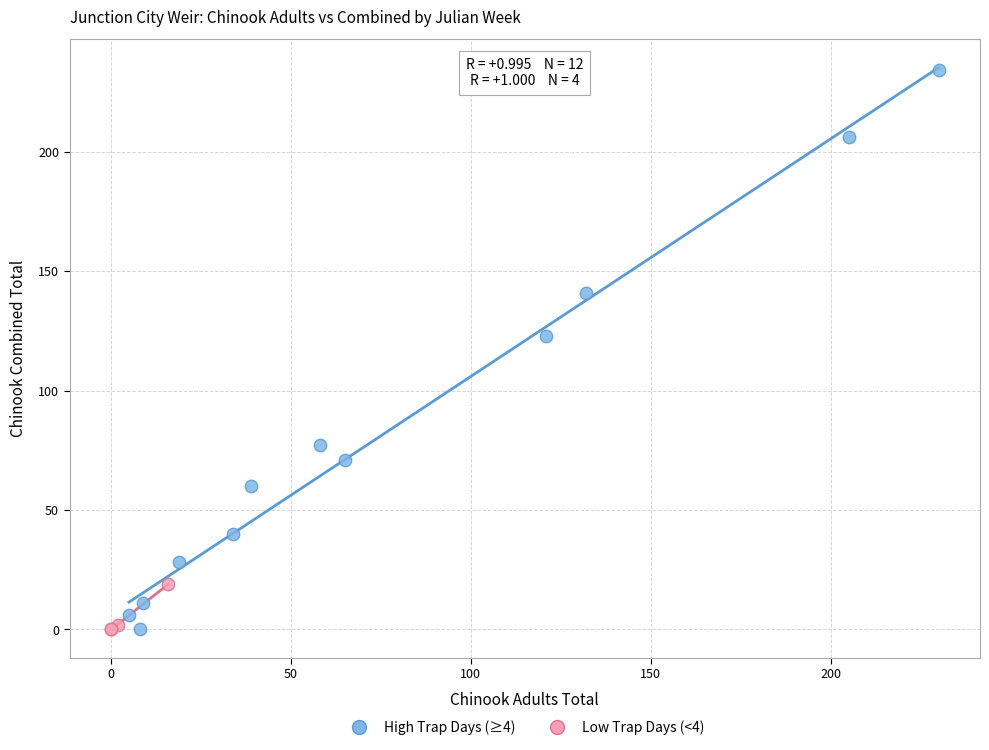

What are all the series names shown in the legend?

High Trap Days (≥4), Low Trap Days (<4)